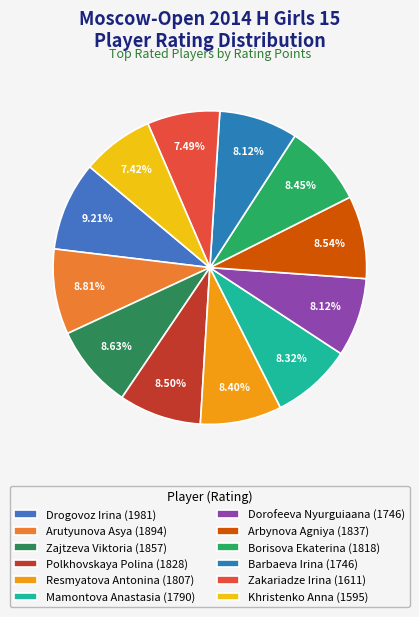

Rank the categories by value from highest to lowest.

Drogovoz Irina, Arutyunova Asya, Zajtzeva Viktoria, Arbynova Agniya, Polkhovskaya Polina, Borisova Ekaterina, Resmyatova Antonina, Mamontova Anastasia, Dorofeeva Nyurguiaana, Barbaeva Irina, Zakariadze Irina, Khristenko Anna